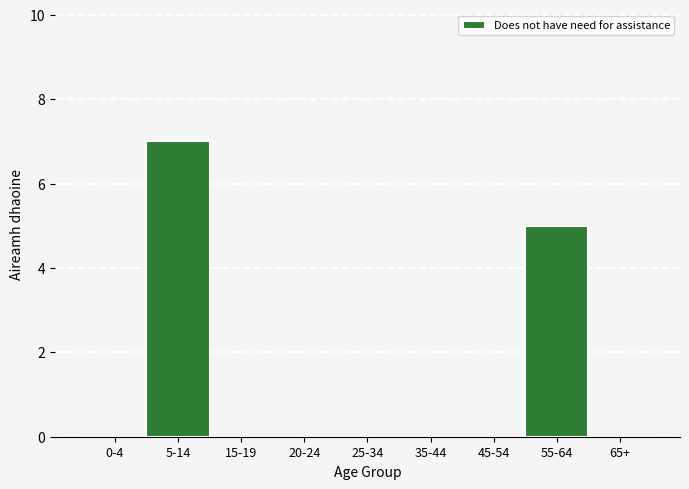

Reading left to right, what are all the values shown in this chart?

0-4=0	5-14=7	15-19=0	20-24=0	25-34=0	35-44=0	45-54=0	55-64=5	65+=0